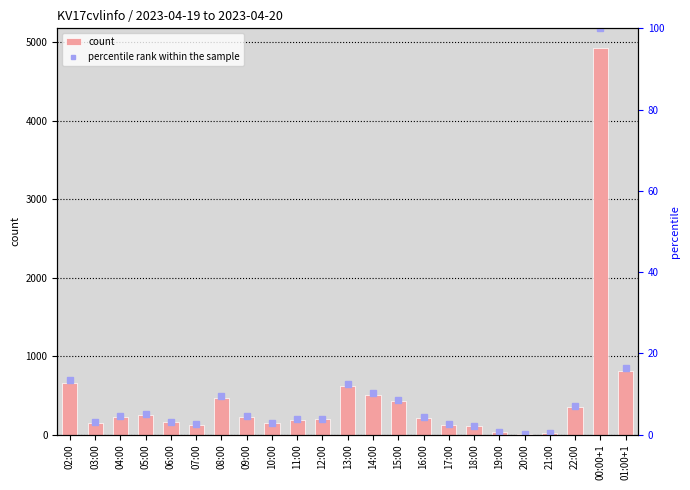

Between 05:00 and 13:00, which is larger?

13:00